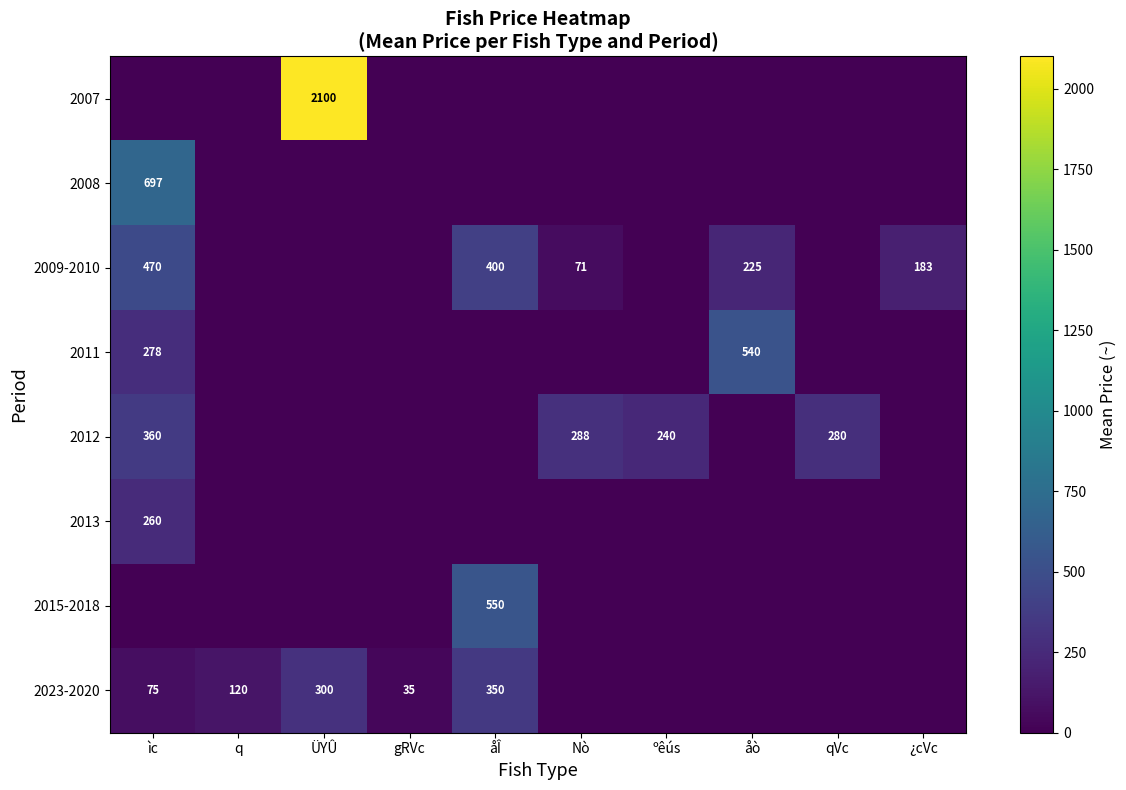

What is the sum of the 2011 values at ìc and åò?

818